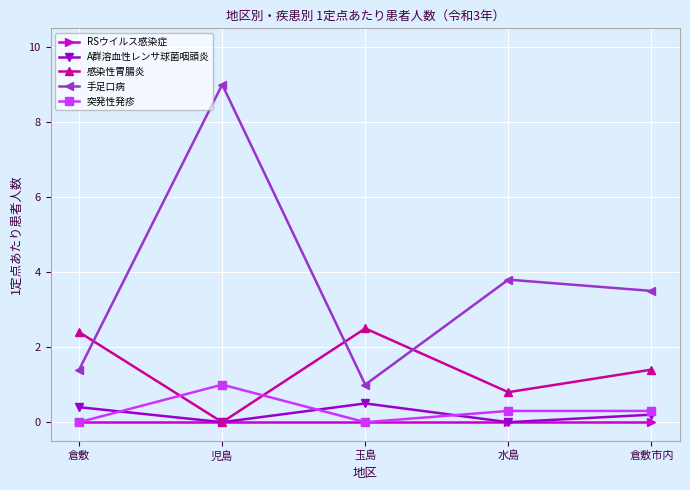

What is the difference between the maximum and second lowest values in the 突発性発疹 series?

1.0